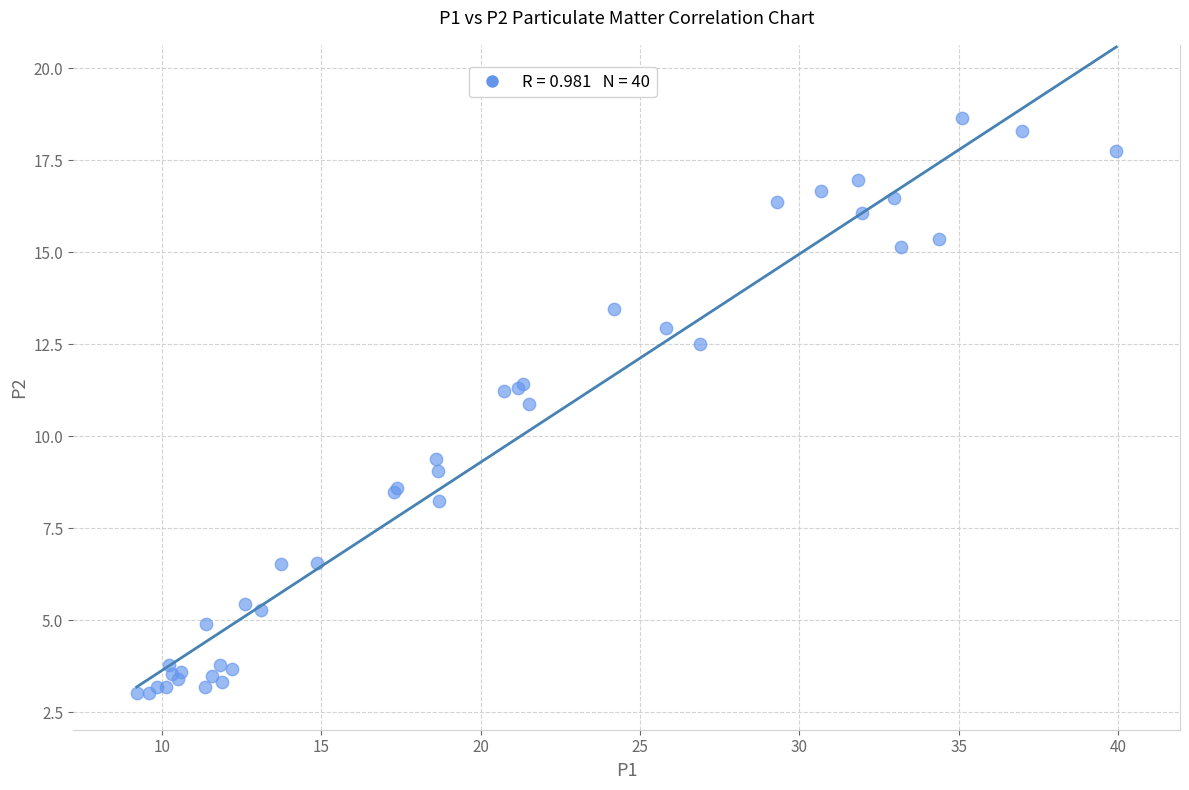

What Y value in the scatter plot is closest to 10?

9.4